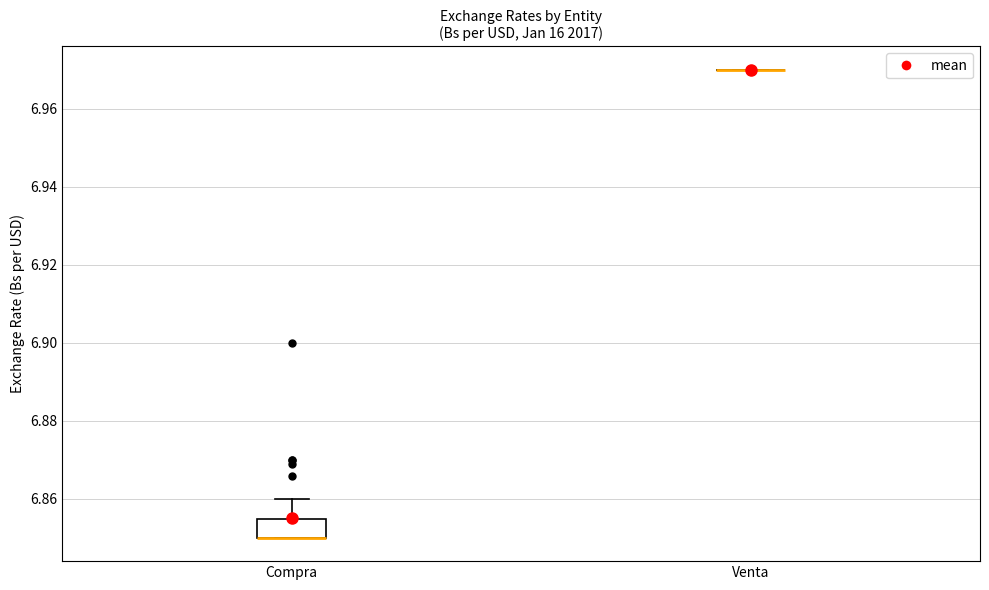

Reading left to right, read every box against the y-axis: the position of its median line, the range the box covers, and the ends of its whiskers. The values are not printed on the chart, so give them approximately, as read against the axis.

Compra: median 6.850 (drawn on the box's lower edge), box 6.850 to 6.854, whiskers 6.850 to 6.860
Venta: box collapsed to a line at 6.970, whiskers 6.970 to 6.970